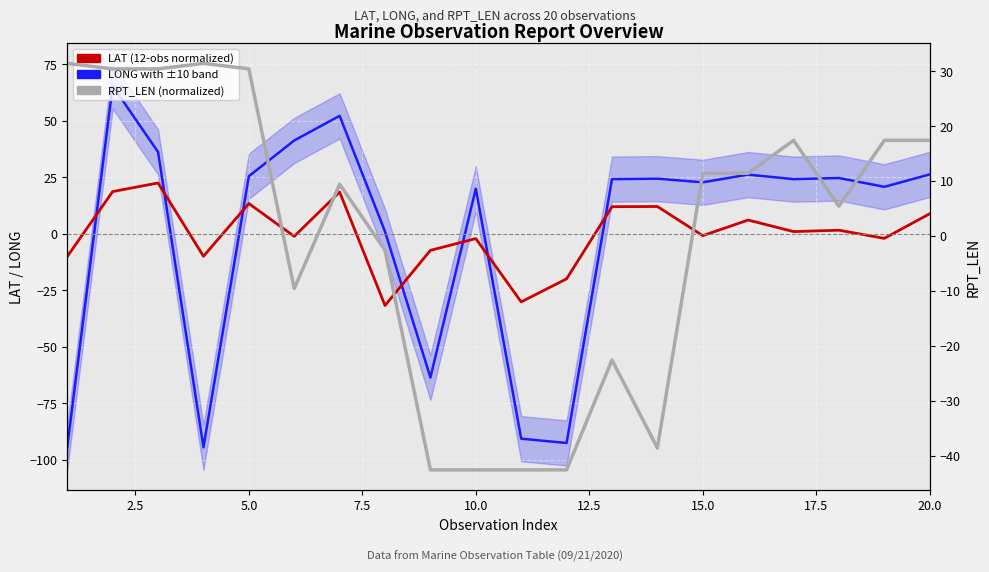

How many data points in LONG (normalized) are above 24?

11